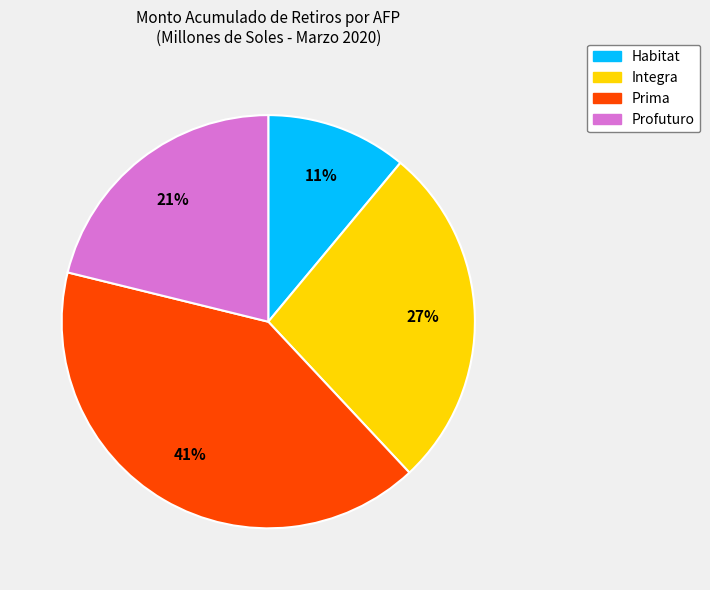

What percentage is the Integra slice, to the nearest percent?

27%